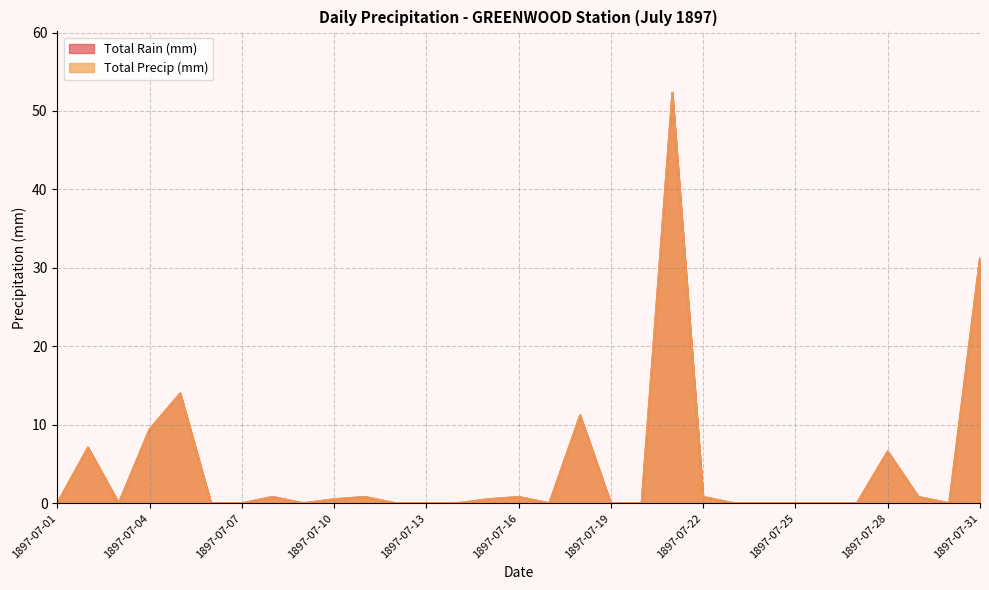

Does the chart have visible grid lines?

Yes